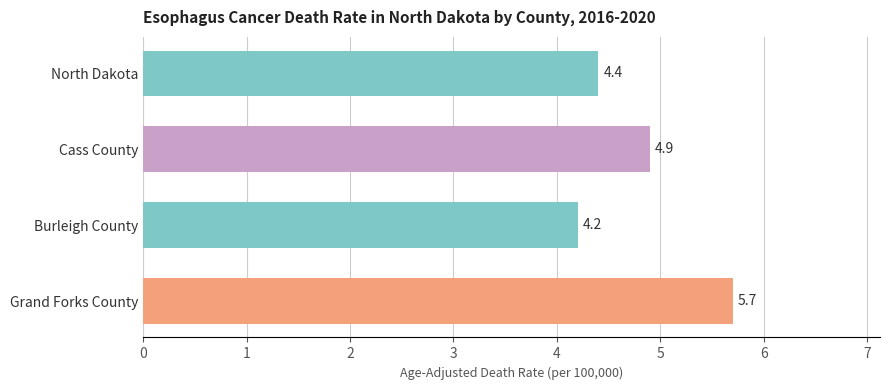

What is the value of the 2nd bar from the top?

4.9